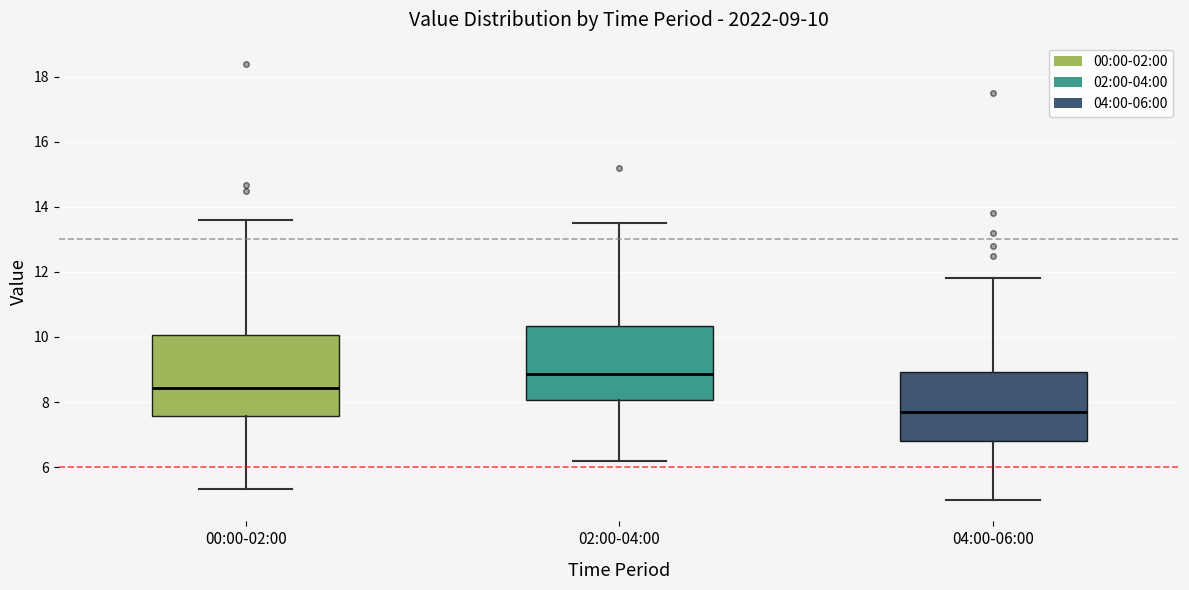

Which box's median line is the lowest?

04:00-06:00